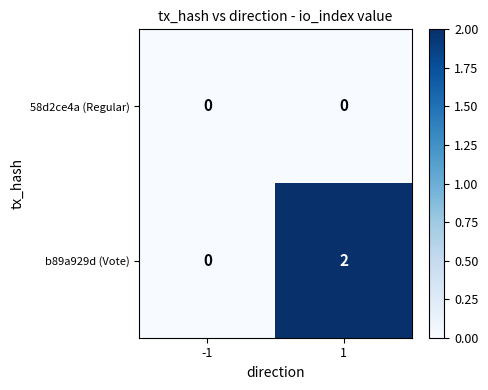

The value of b89a929d (Vote) at 1 is 3. True or false?

False